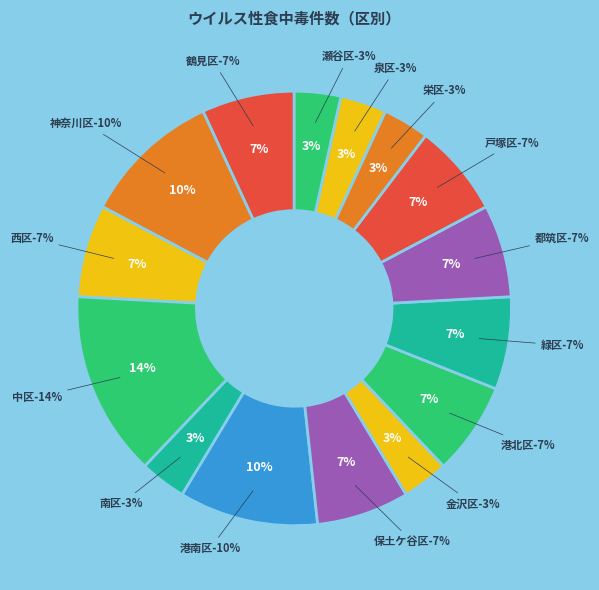

Is it true that 港南区 is 10% of the pie?

True